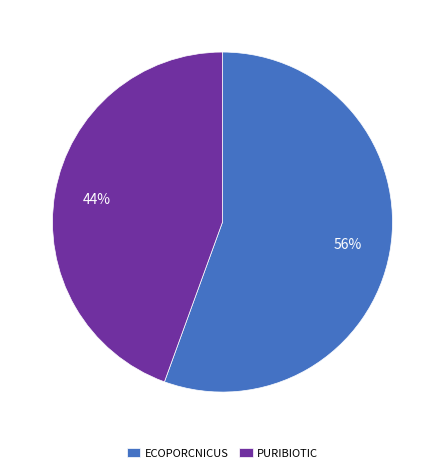

Do PURIBIOTIC and ECOPORCNICUS together represent more than half of the pie?

Yes